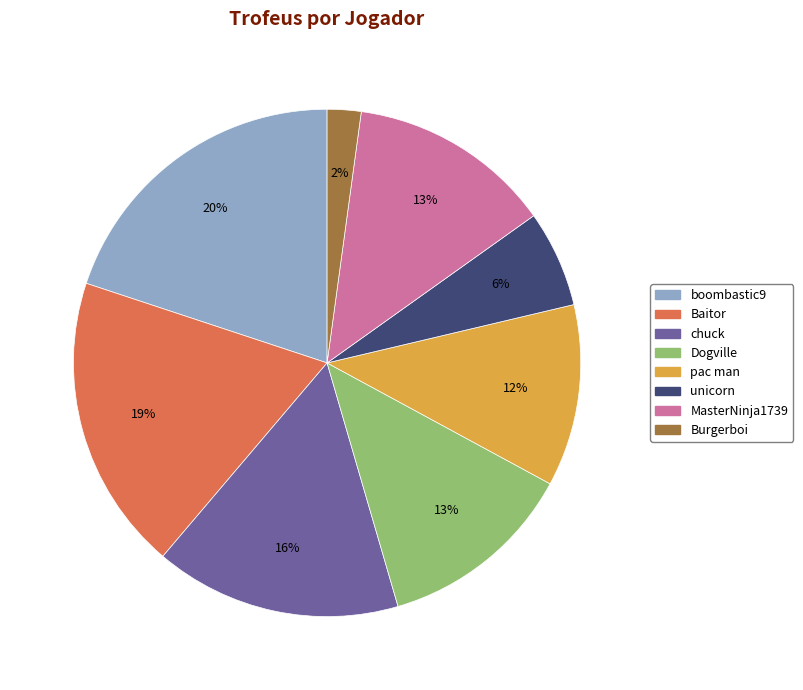

Does any single category account for the majority?

No